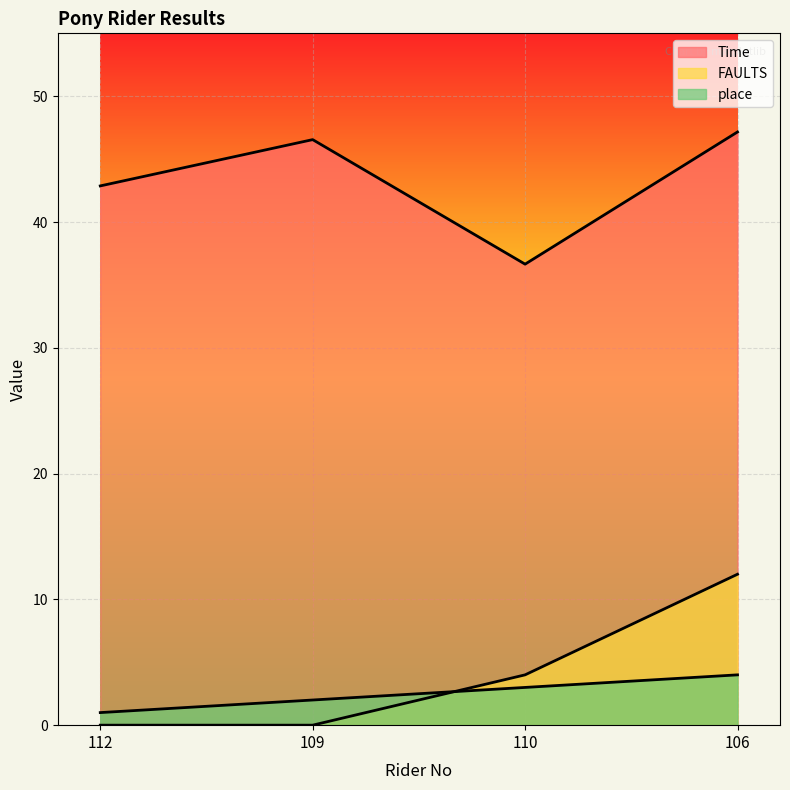

True or false: place and Time intersect in this chart.

False